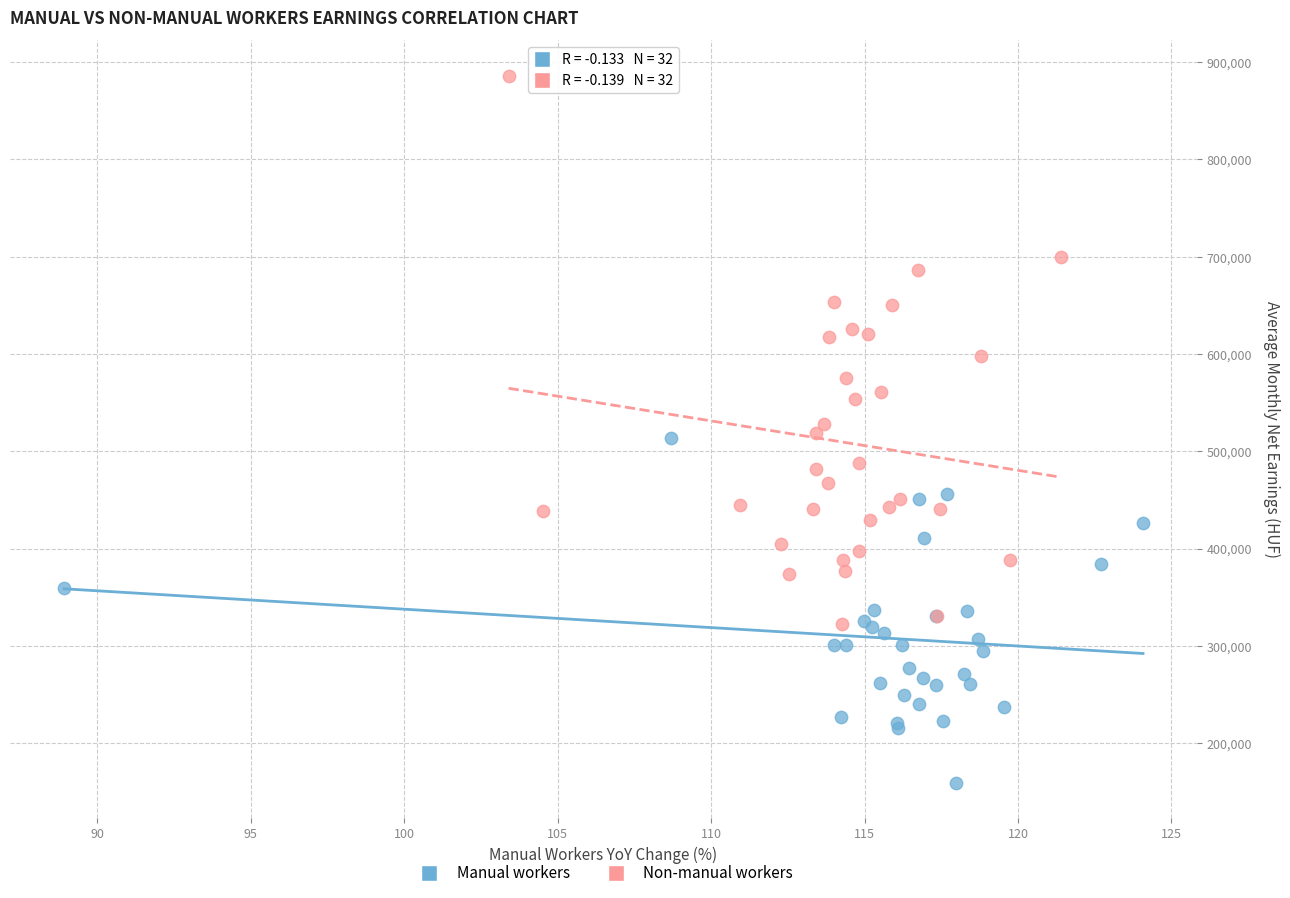

Which series reaches the minimum Y coordinate?

Manual workers